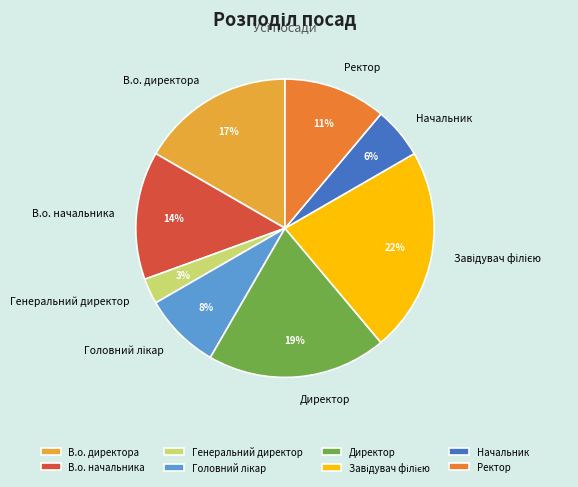

To the nearest percent, what is the difference between the largest and smallest slice percentages?

19%